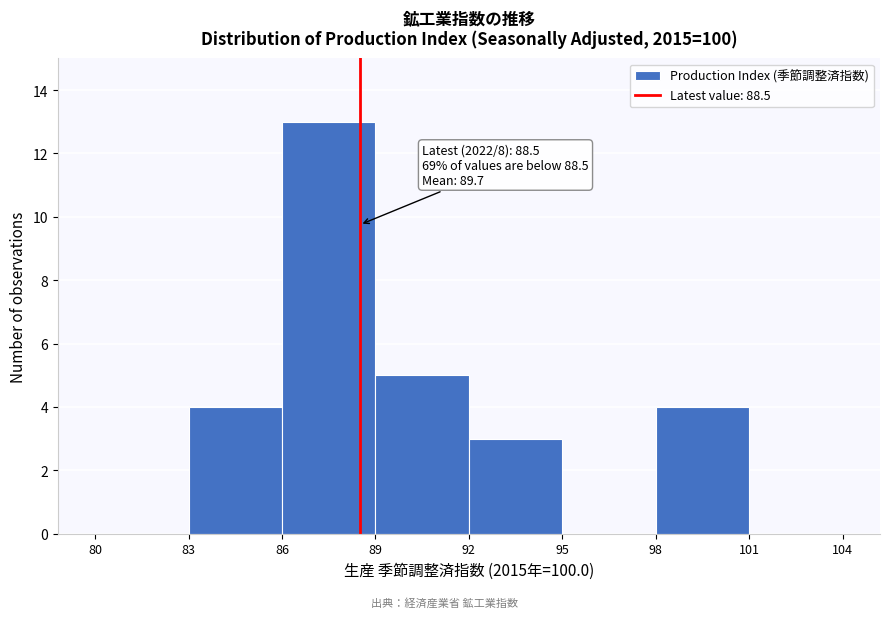

Over which range of the x-axis is the bar tallest?

86 to 89